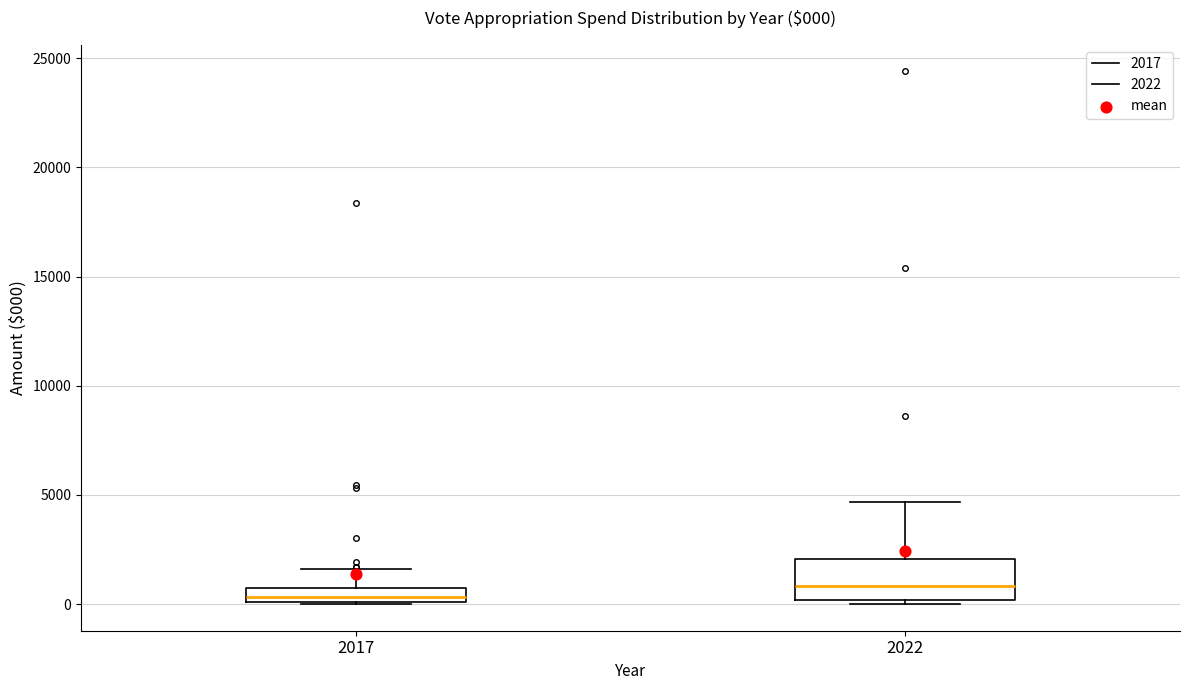

Comparing the boxes themselves (not the whiskers), which one is the tallest?

2022